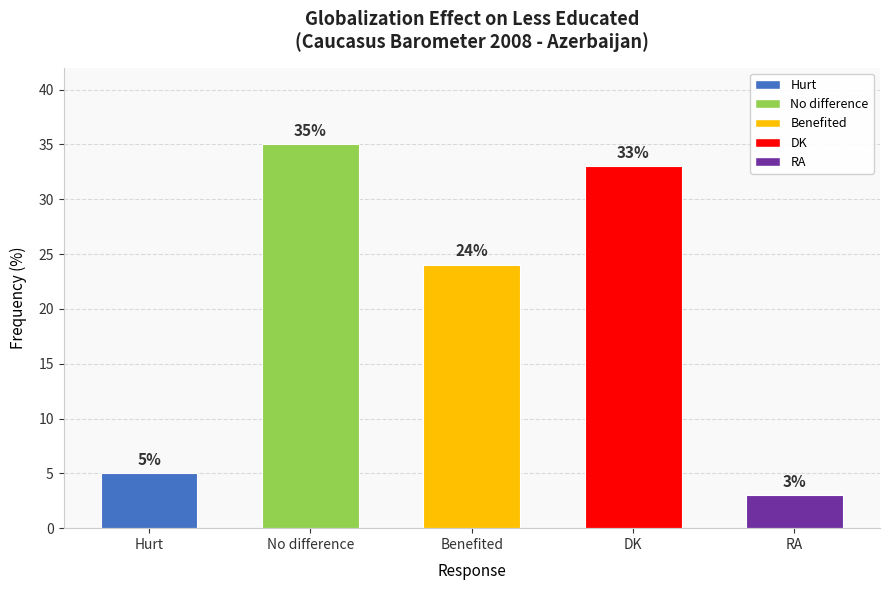

Are the bars grouped side by side (vs. stacked)?

No